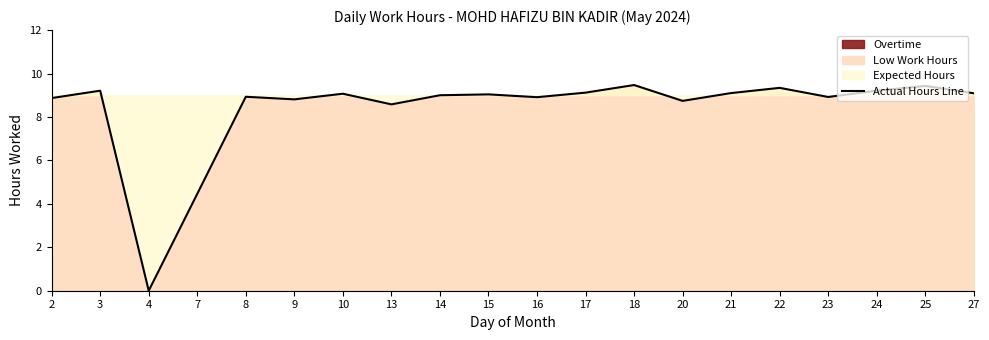

True or false: Actual Hours Line has a value of 9.5 at 18.

True